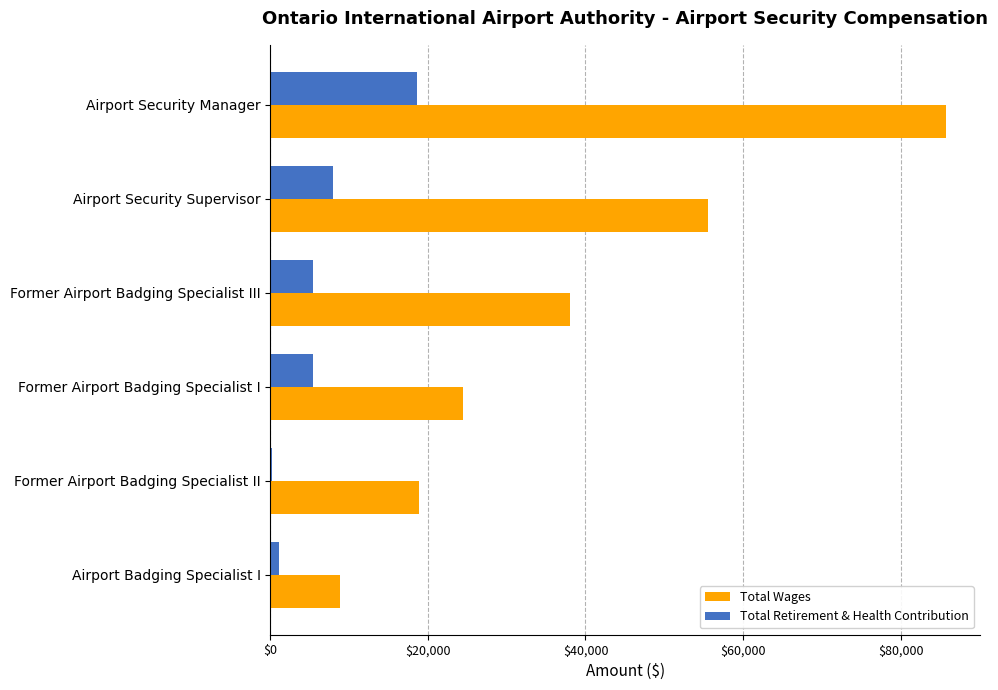

Is it true that Total Wages equals 9446 at Former Airport Badging Specialist II?

False